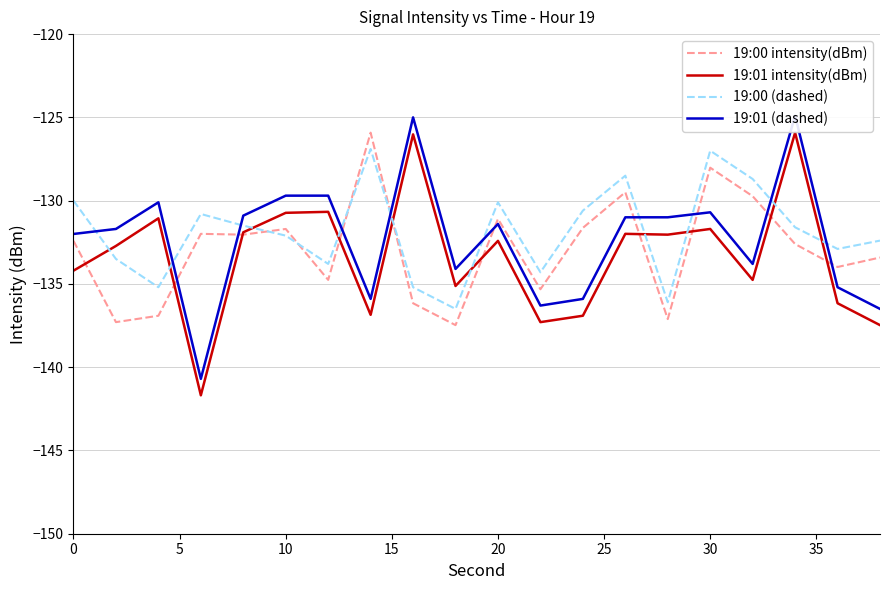

What are all the series names shown in the legend?

19:00 intensity(dBm), 19:01 intensity(dBm), 19:00 (dashed), 19:01 (dashed)